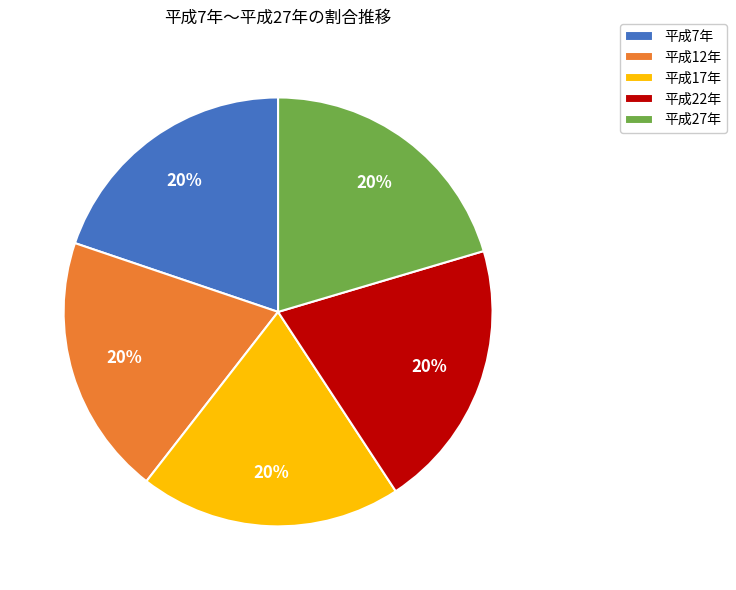

Count the number of slices in the pie.

5